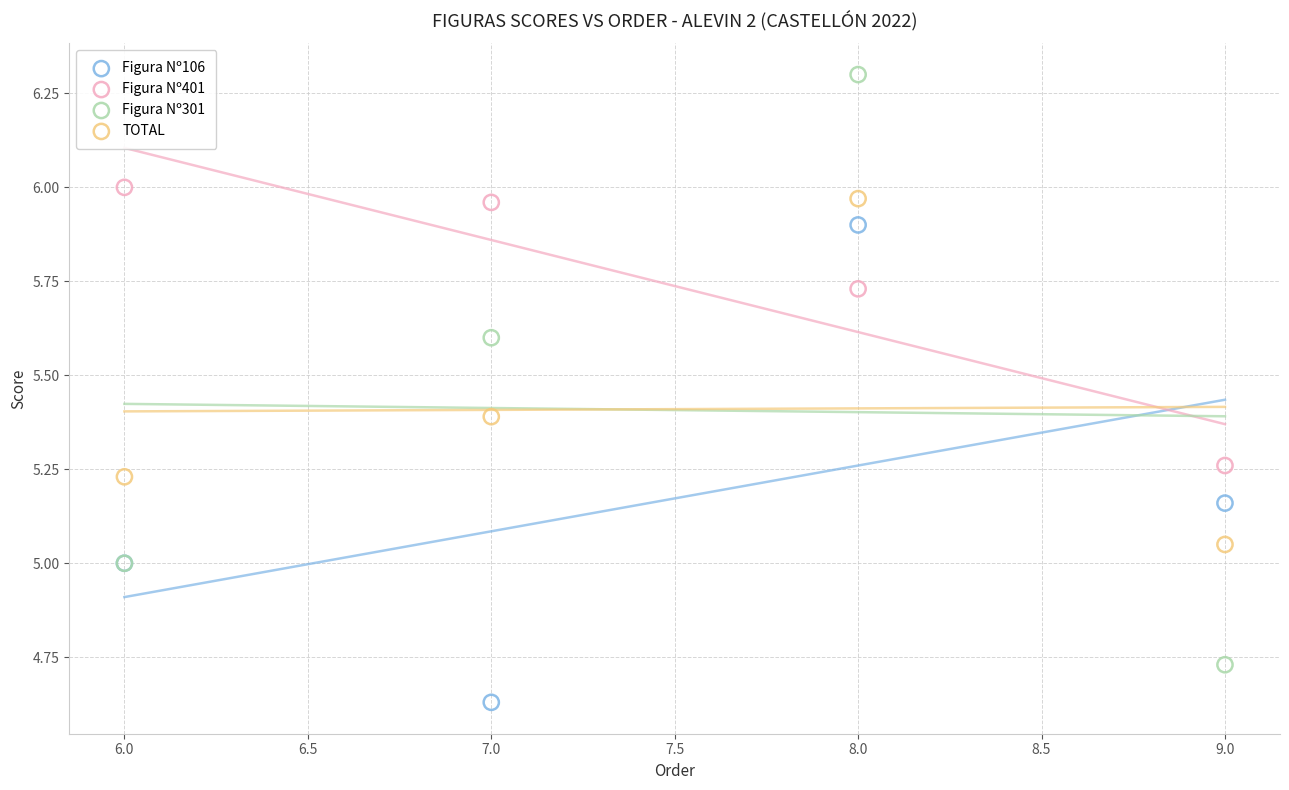

What is the X range (max minus min) for the scatter plot?

3.0